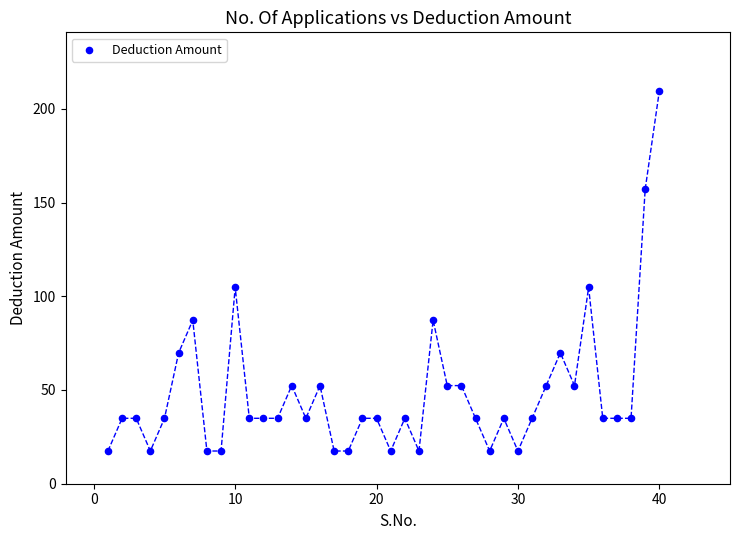

What is the range of X values (max minus min)?

39.0